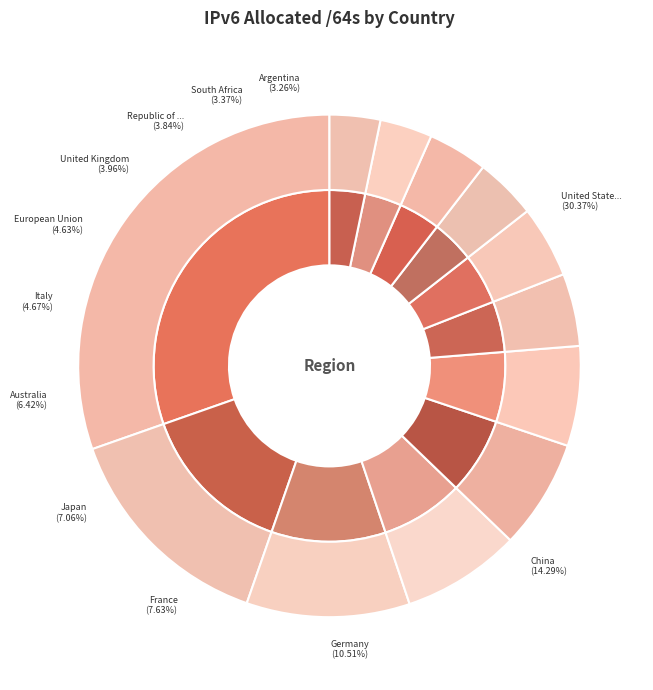

The Argentina slice represents 3% of the pie. True or false?

True